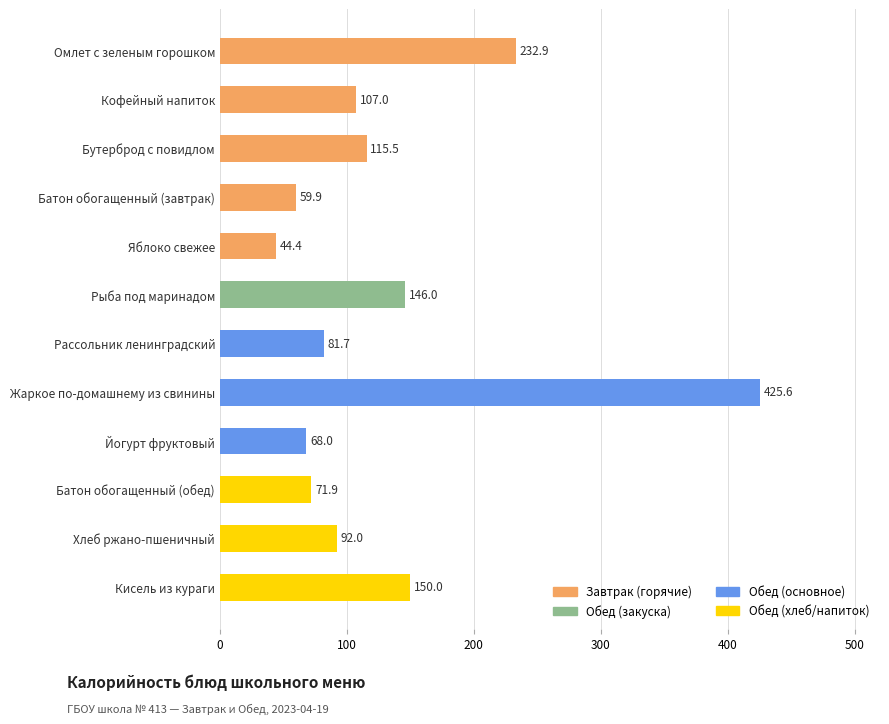

At which category is the sum across all series the highest?

Жаркое по-домашнему из свинины